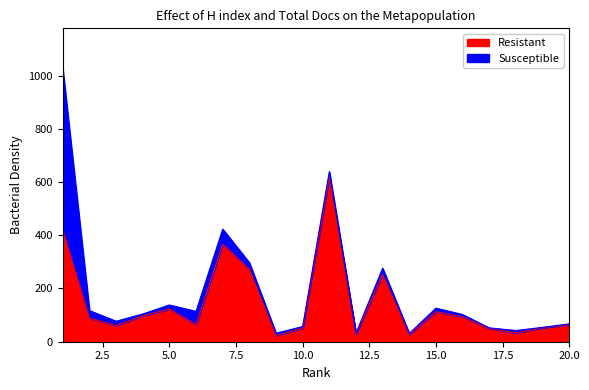

What is the change in value from 8 to 15?

-159